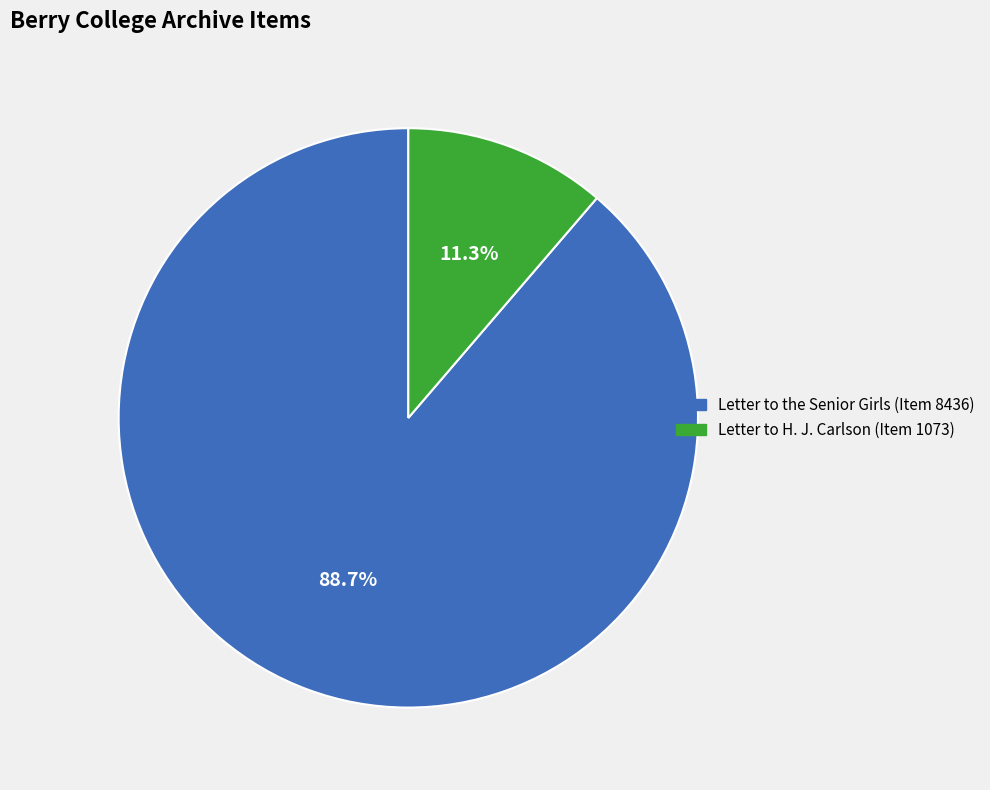

Which category has the biggest portion of the pie?

Letter to the Senior Girls (Item 8436)